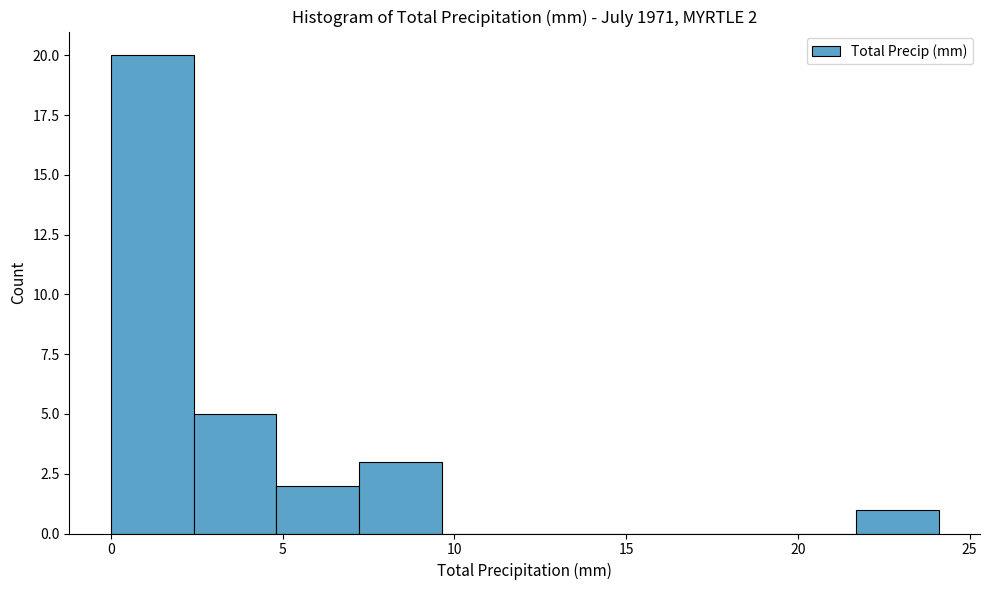

Over which range of the x-axis is the bar tallest?

0.0 to 2.5